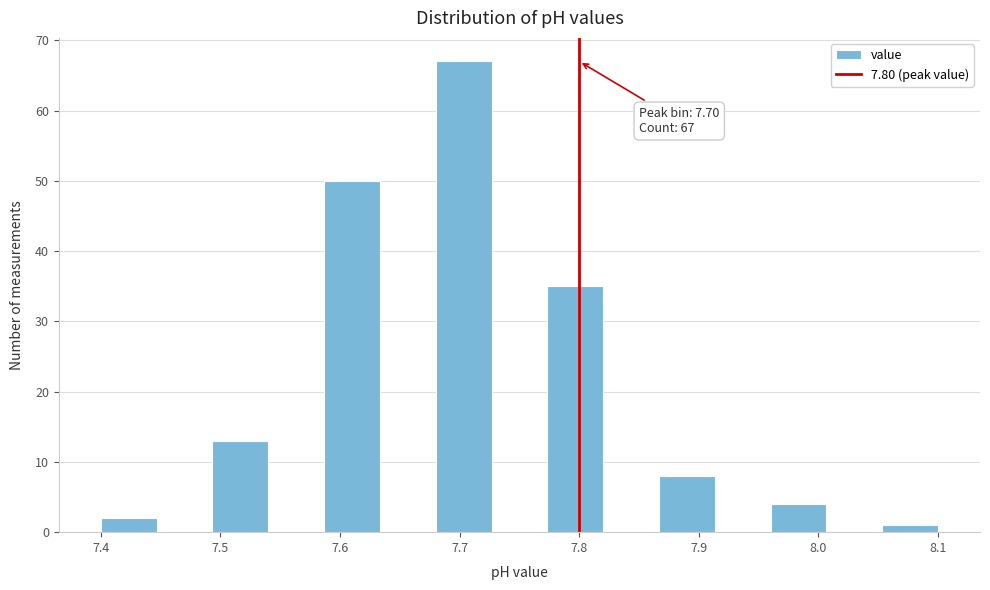

Over which range of the x-axis is the bar tallest?

7.68 to 7.73